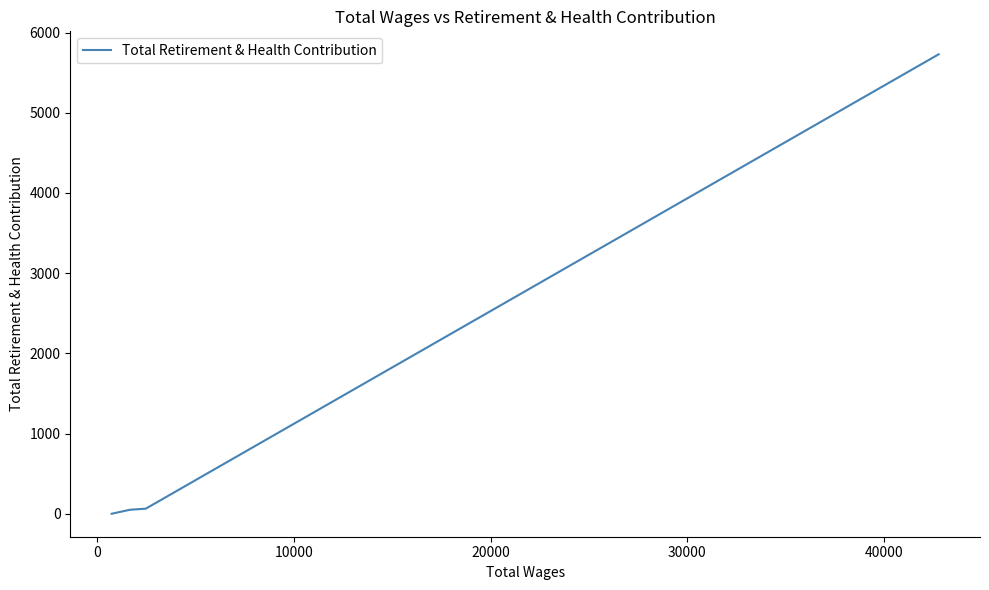

Does the chart have visible grid lines?

No